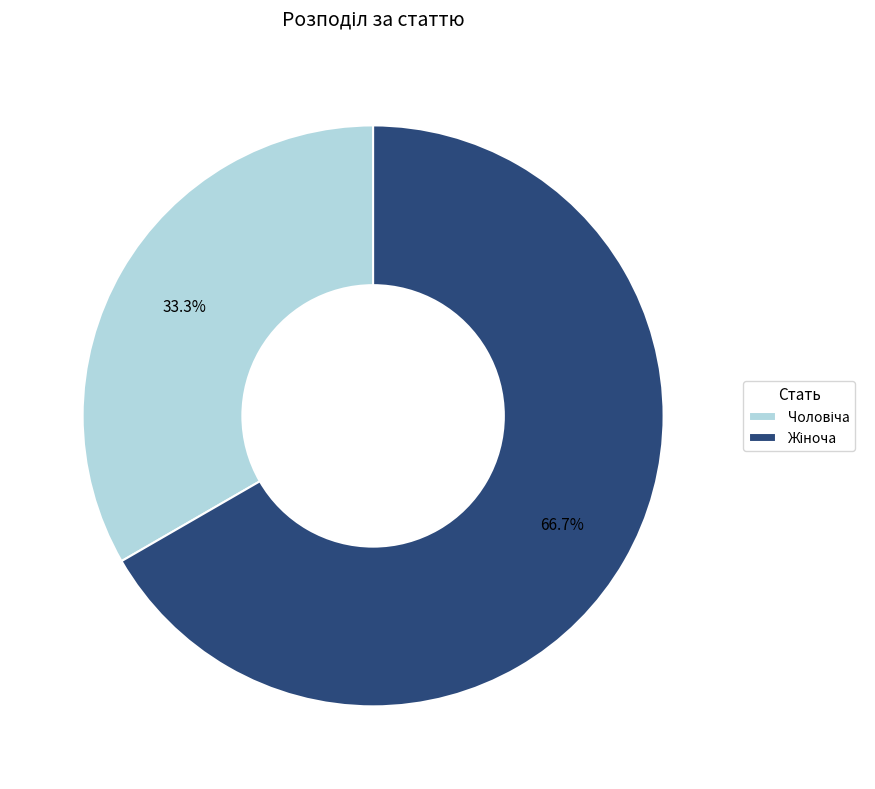

How many segments does this pie chart have?

2